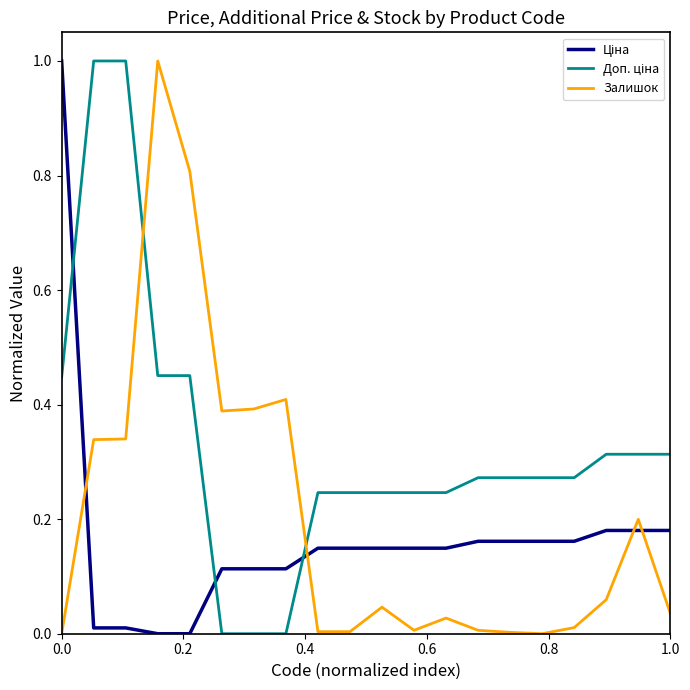

What is the difference between the maximum and minimum values in the Залишок series?

1.0